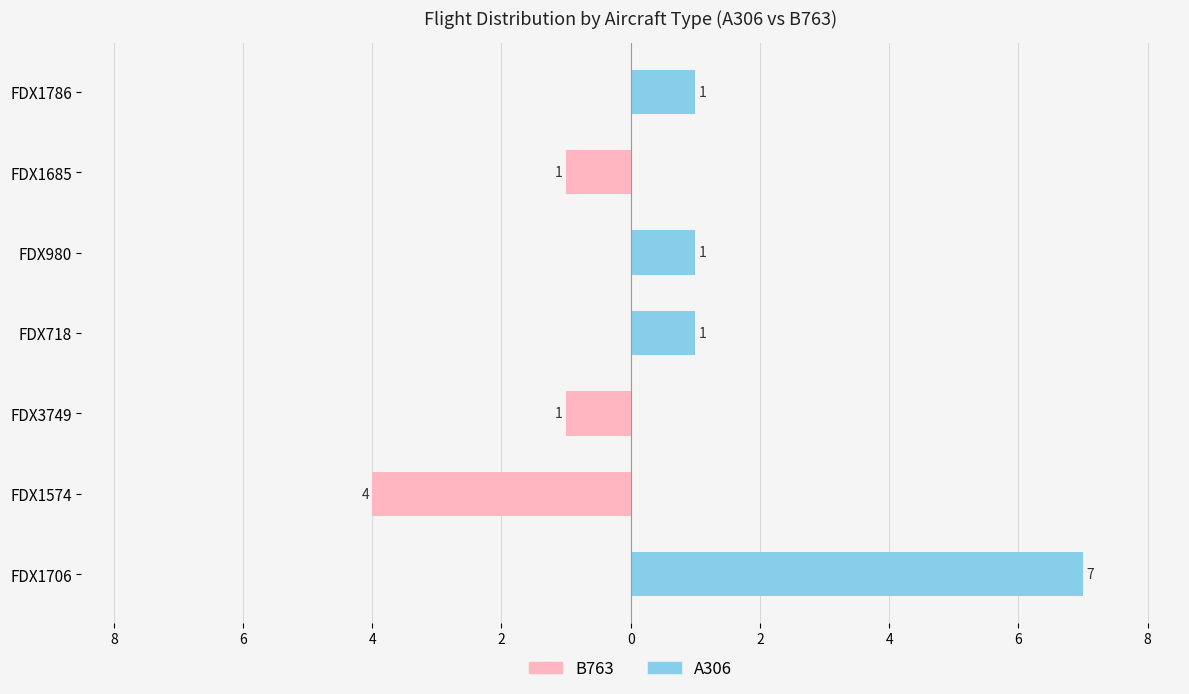

Is the value of B763 at FDX3749 greater than the value of A306 at FDX718?

No